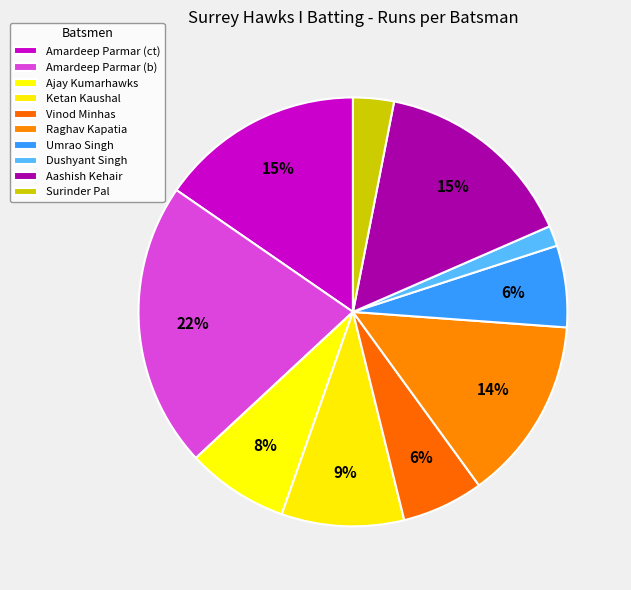

Is there a majority slice in this chart?

No